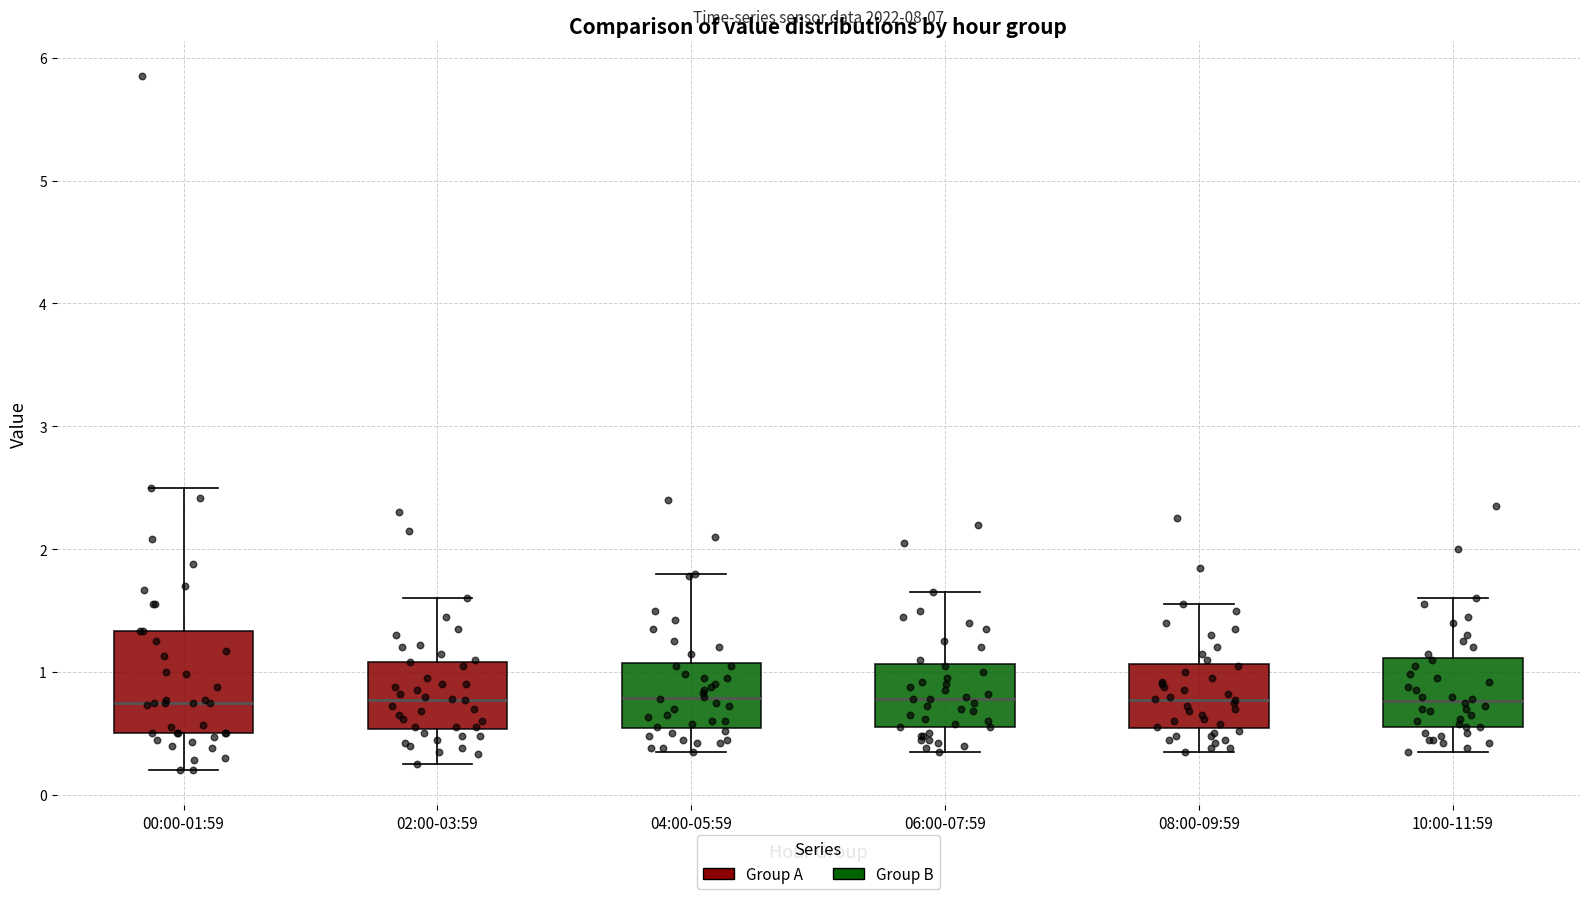

Where is the upper edge of the box for 10:00-11:59 on the y-axis? The values are not printed on the chart, so give them approximately, as read against the axis.

1.1